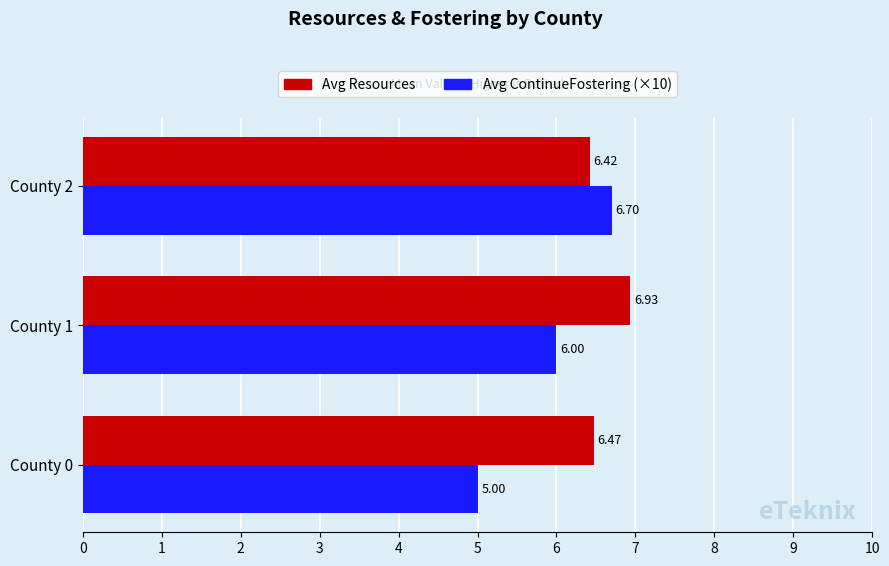

What is the sum of the Avg ContinueFostering (×10) values at County 2 and County 1?

12.7